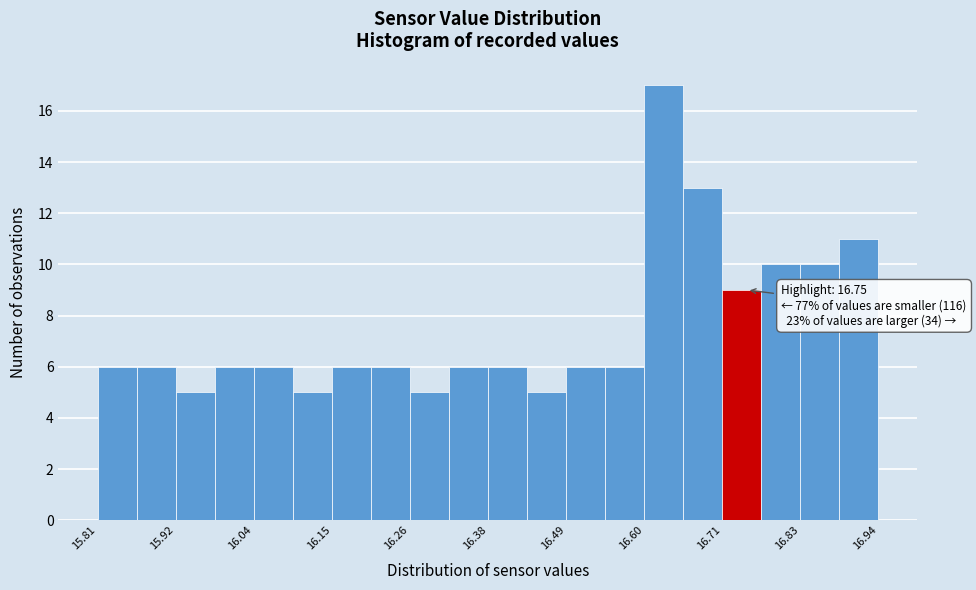

Read against the x-axis, roughly where is the centre of the tallest bar?

16.62